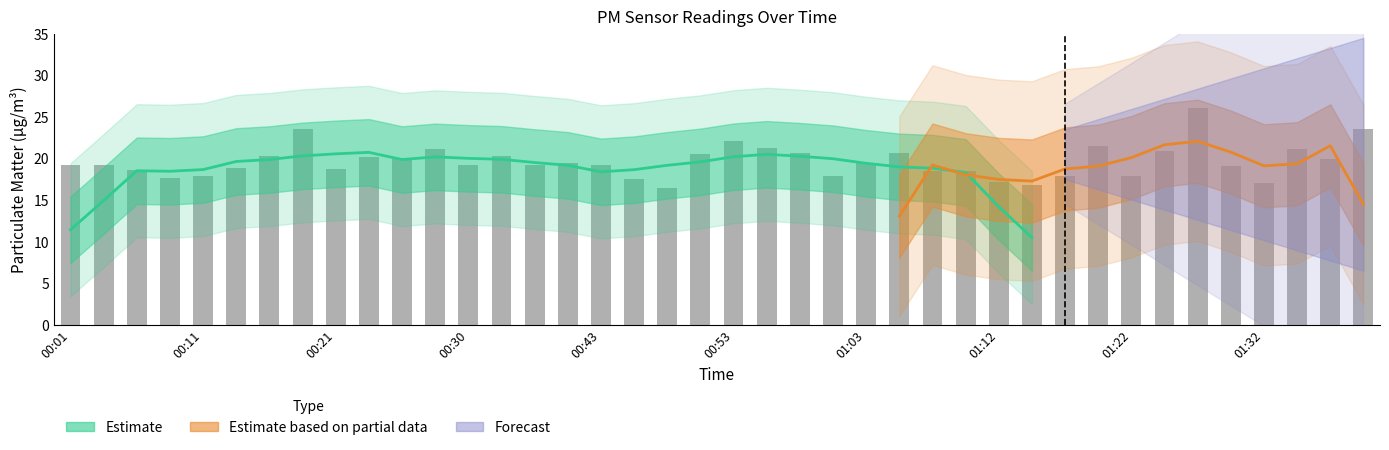

Reading right to left, list all the values displayed in this chart.

23.5	19.9	21.1	17.0	19.1	26.1	20.9	17.9	21.5	17.9	16.8	17.1	18.4	18.5	20.6	19.4	17.9	20.6	21.3	22.1	20.6	16.4	17.5	19.2	19.5	19.2	20.3	19.2	21.1	20.1	20.1	18.7	23.5	20.2	18.8	17.9	17.6	18.6	19.2	19.1